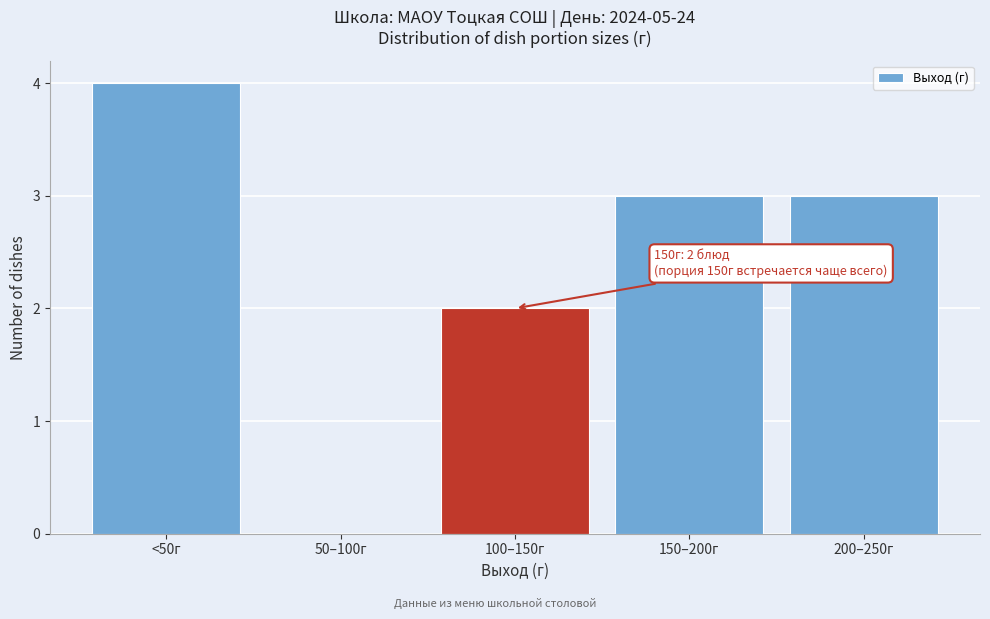

Reading right to left, list all the values displayed in this chart.

200–250г=3	150–200г=3	100–150г=2	50–100г=0	<50г=4